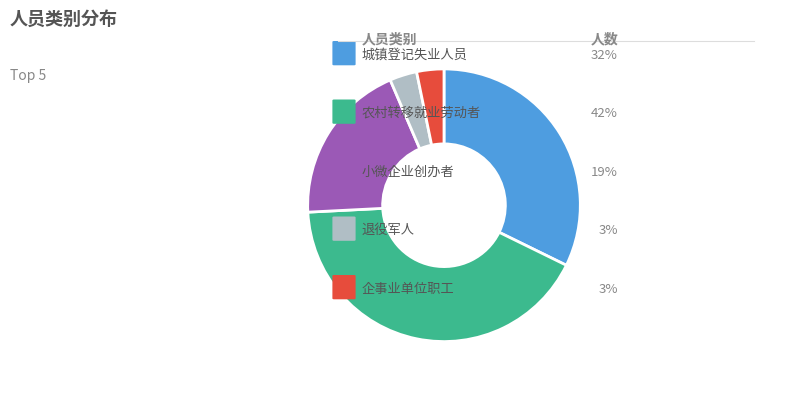

Is there any slice that represents more than half of the pie?

No